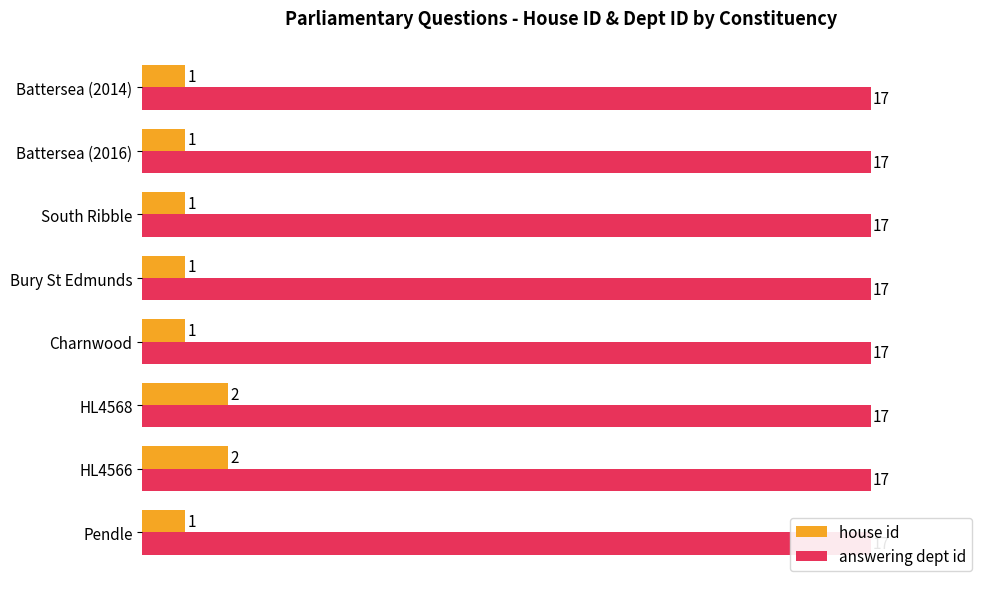

How many bars are there in each group?

2